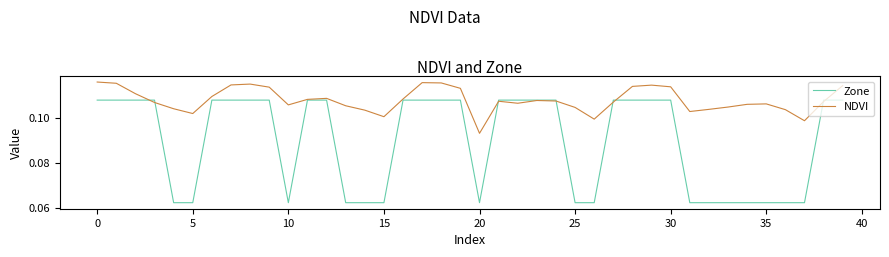

Which series has the largest total across all categories?

NDVI